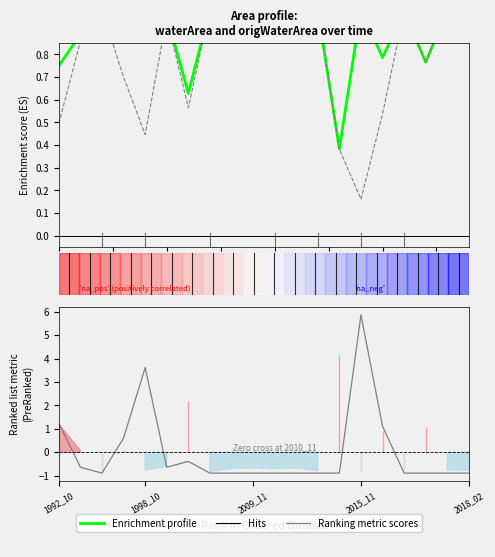

True or false: origNoDataArea (centered) has a value of 2.1 at 1992_10.

False